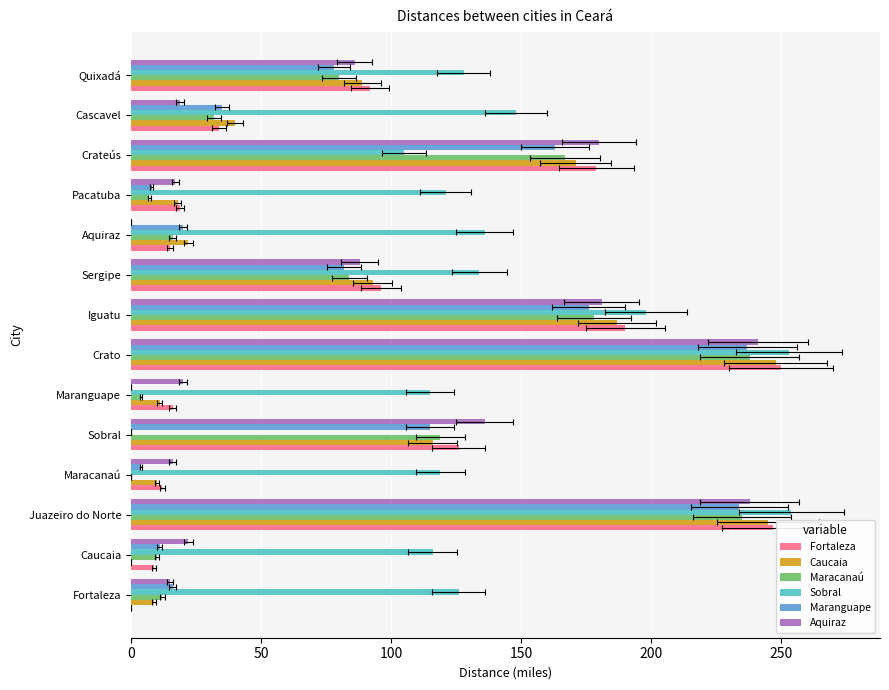

How many data points does each series have?

14